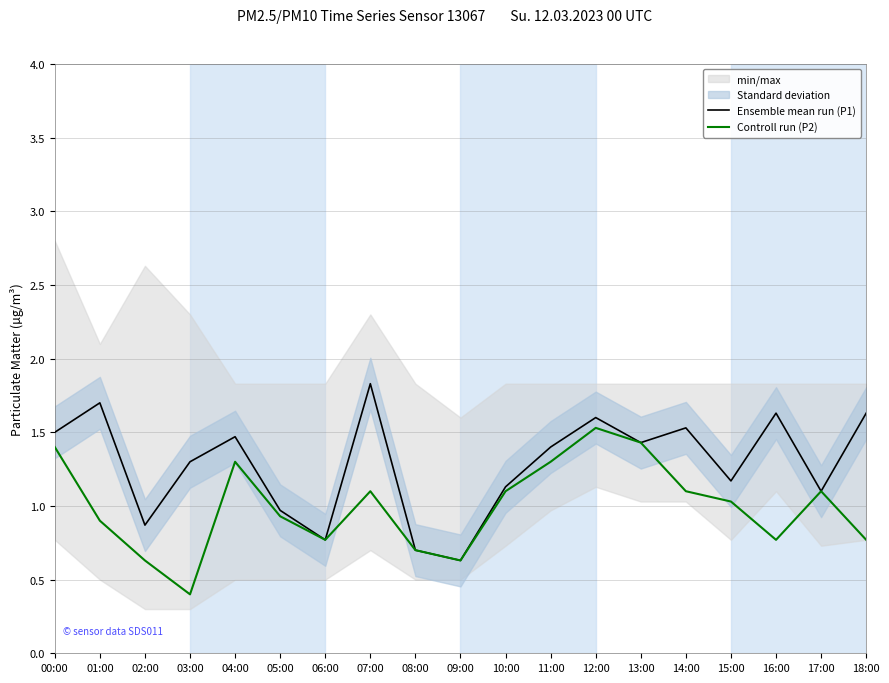

Where is the first local minimum for Ensemble mean run (P1)?

02:00